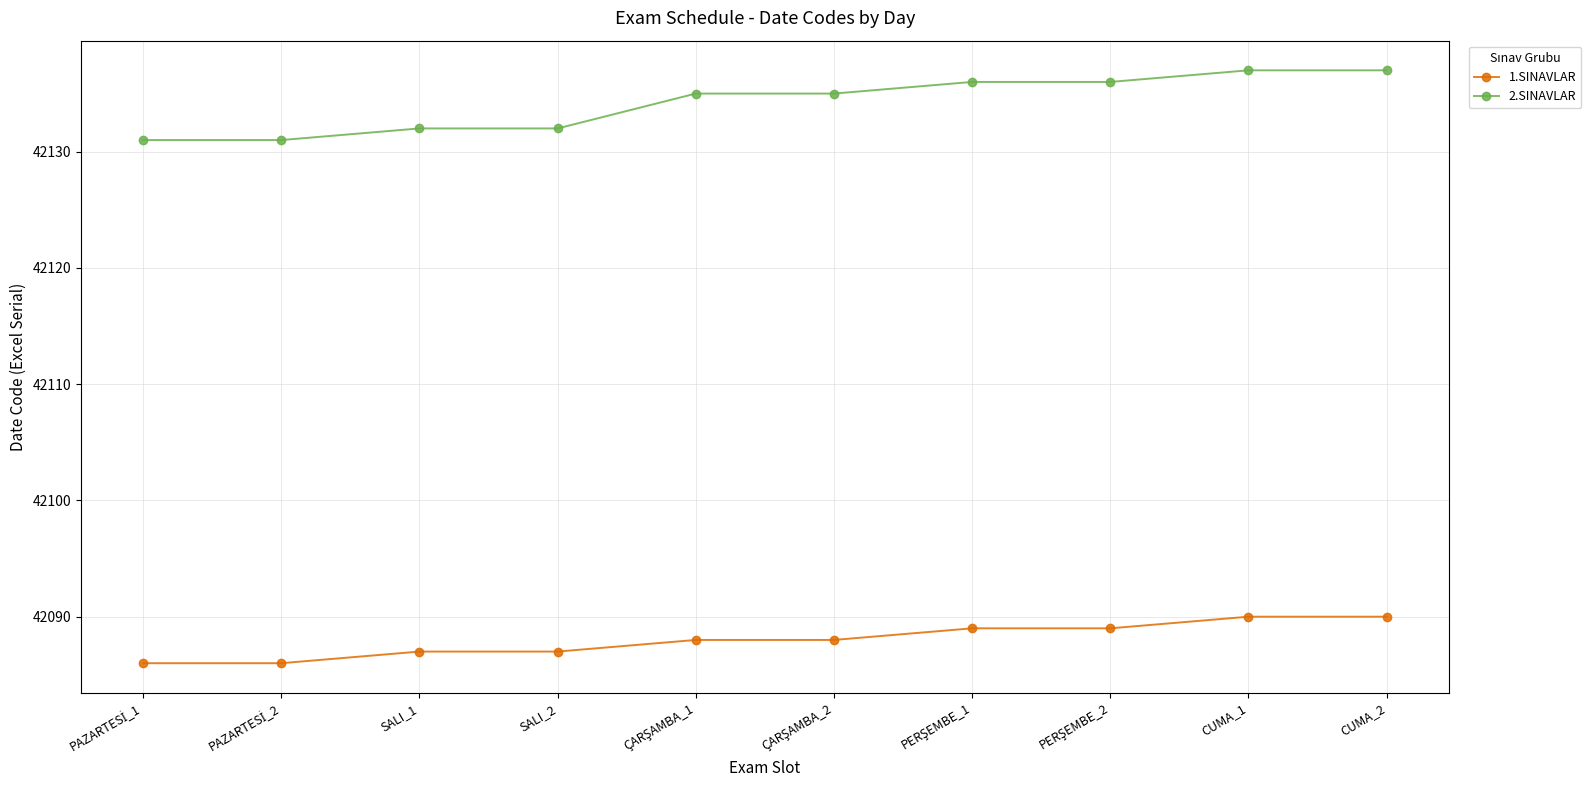

How many lines are shown in the chart?

2